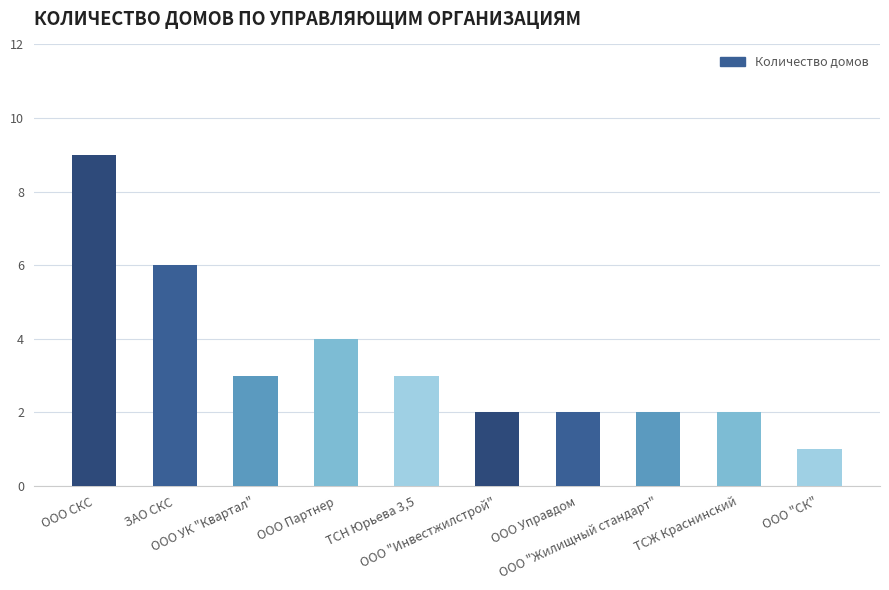

What is the value of the 10th bar from the left?

1